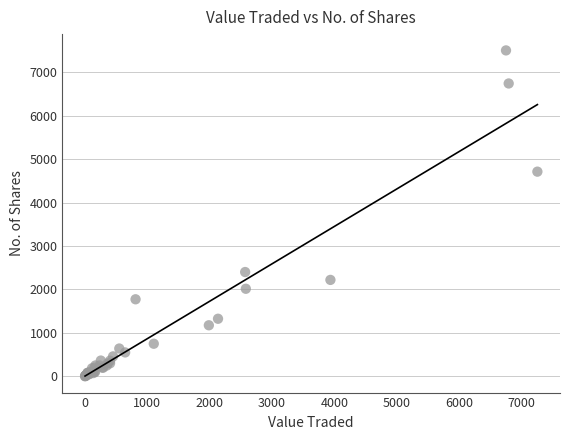

What Y value in the scatter plot is closest to 3750?

4710